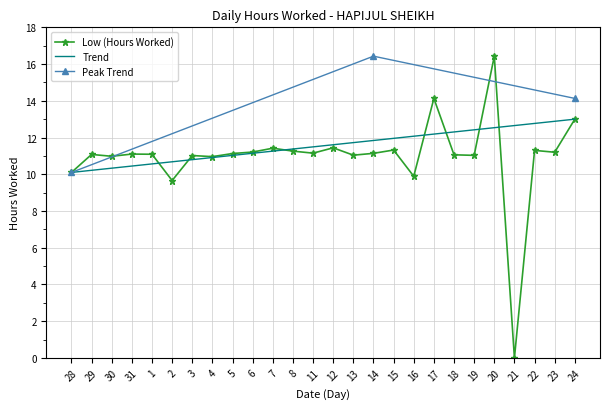

The value at 28 is 10.1. True or false?

True